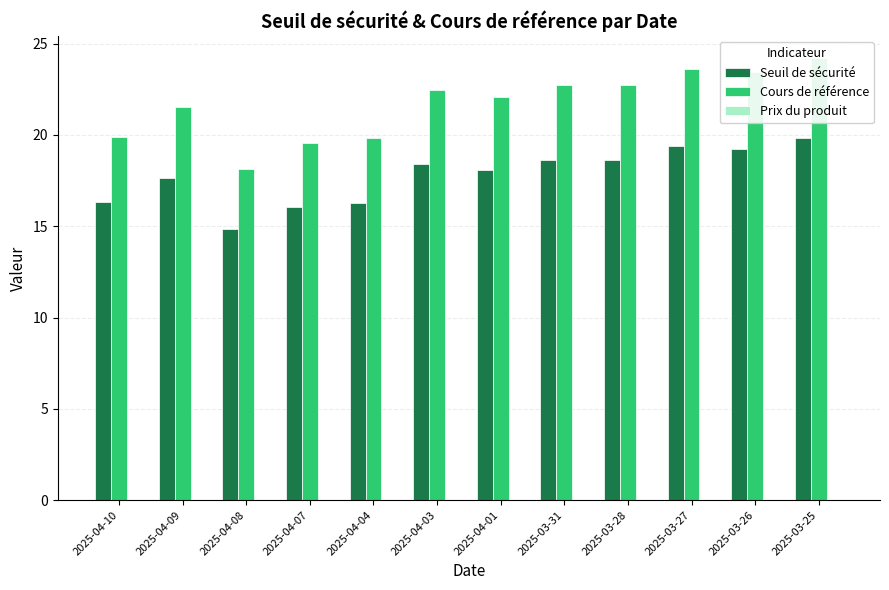

What is the total value across all series at 2025-04-10?

36.2